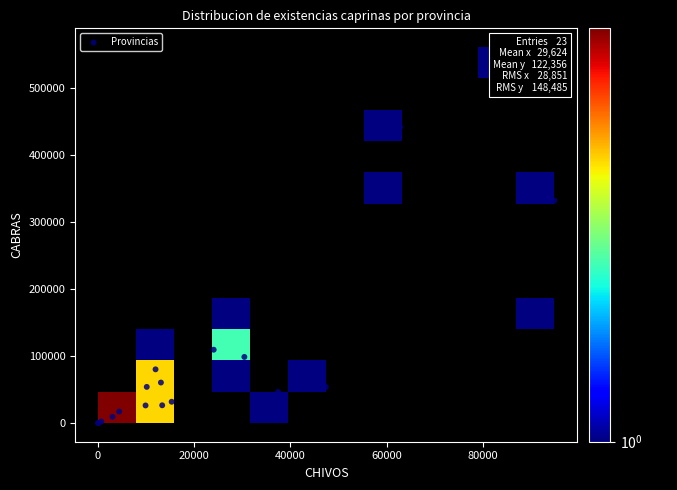

What Y value in the scatter plot is closest to 280596?

331979